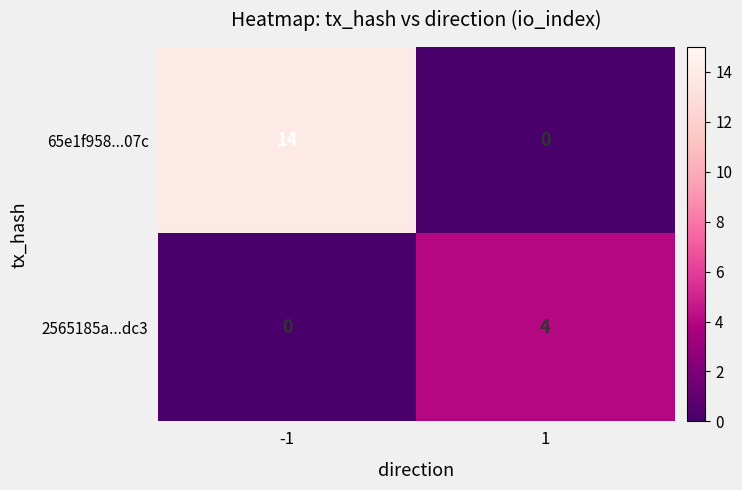

Reading left to right, what are all the values shown in this chart?

65e1f958...07c: 14	0
2565185a...dc3: 0	4